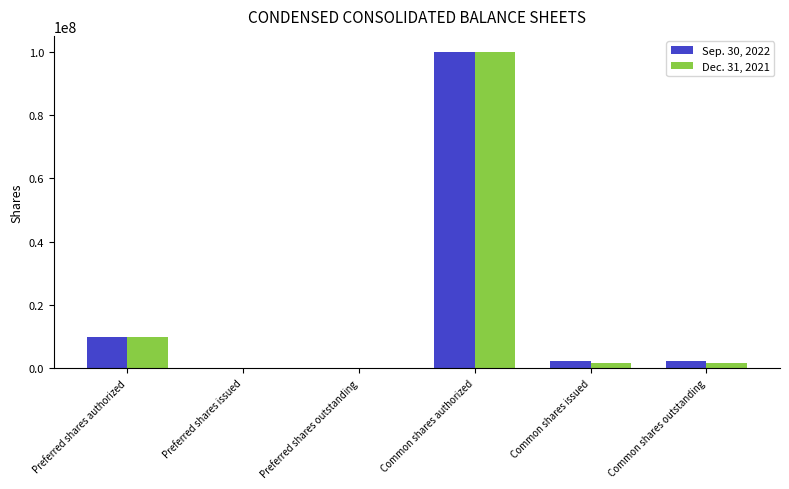

Reading right to left, extract all data points from this chart.

Sep. 30, 2022: Common shares outstanding=2249371	Common shares issued=2249371	Common shares authorized=100000000	Preferred shares outstanding=0	Preferred shares issued=0	Preferred shares authorized=10000000
Dec. 31, 2021: Common shares outstanding=1809593	Common shares issued=1809593	Common shares authorized=100000000	Preferred shares outstanding=0	Preferred shares issued=0	Preferred shares authorized=10000000